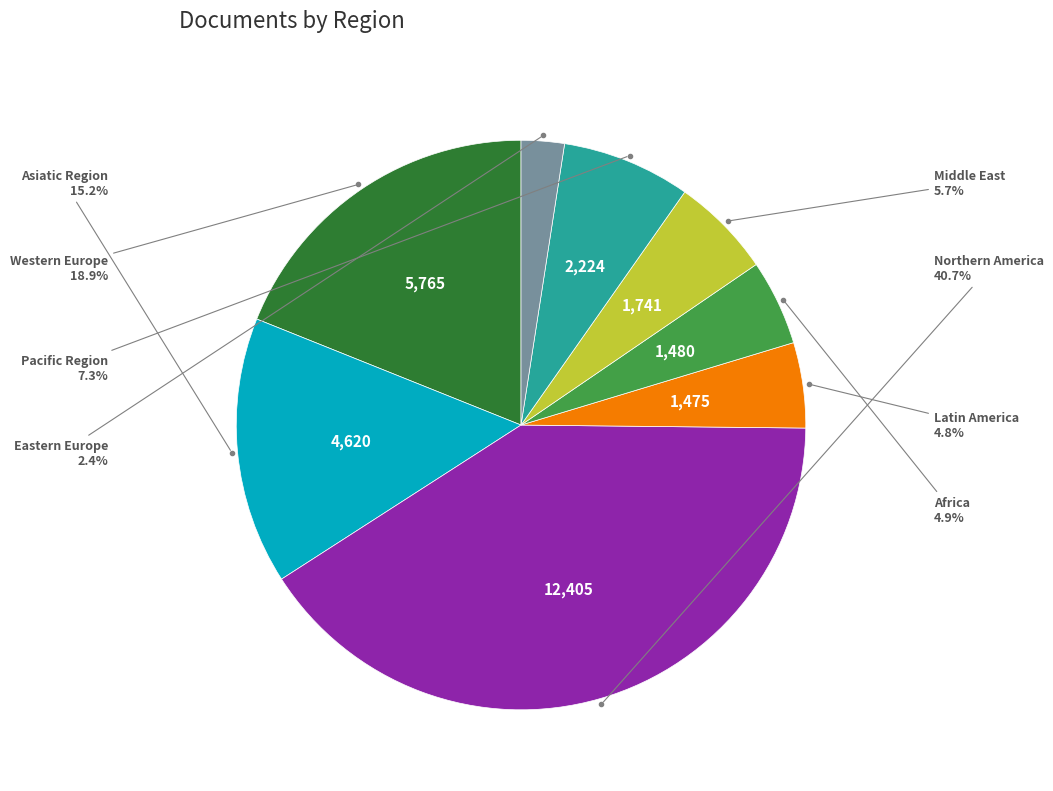

Does any single category account for the majority?

No